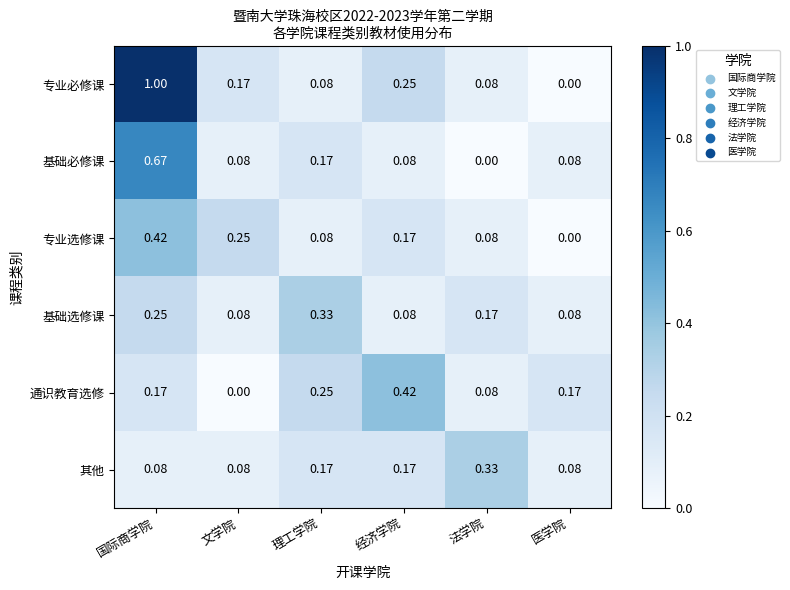

At which category is the sum across all series the highest?

国际商学院